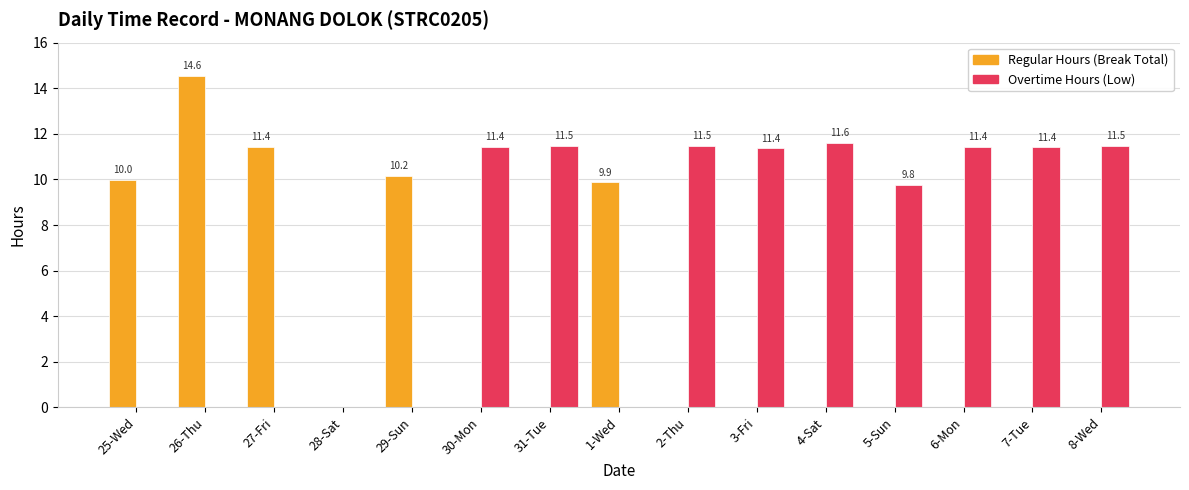

What is the maximum value shown in the chart?

14.6